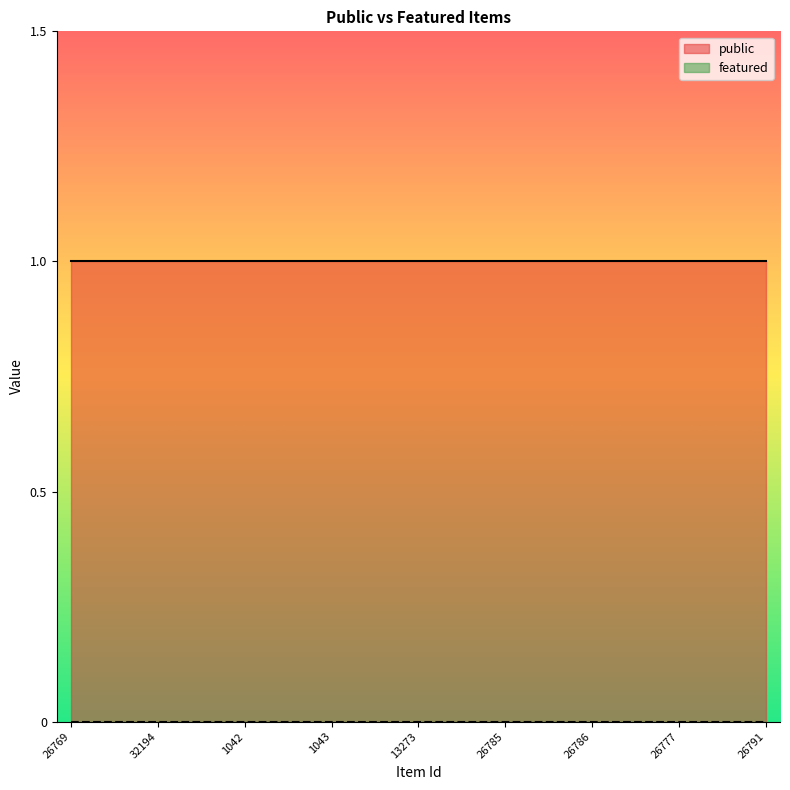

True or false: featured and public intersect in this chart.

False